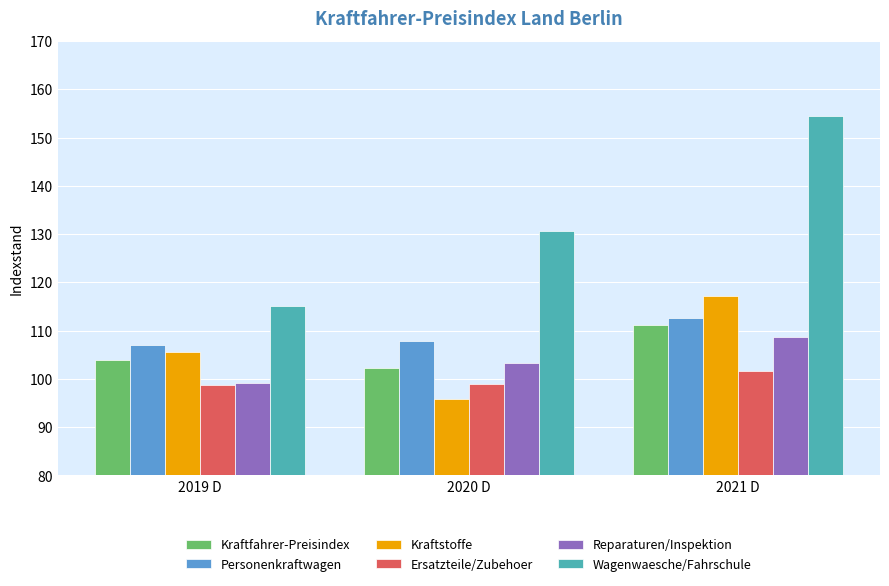

What value does the Reparaturen/Inspektion series have at 2019 D?

99.2